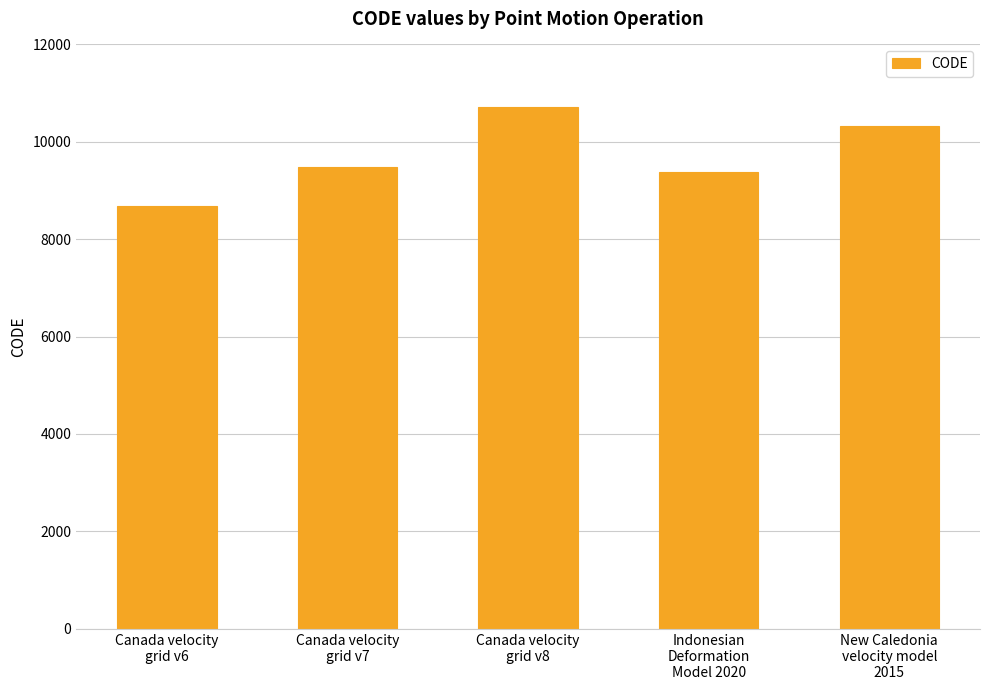

What is the maximum value shown in the chart?

10707